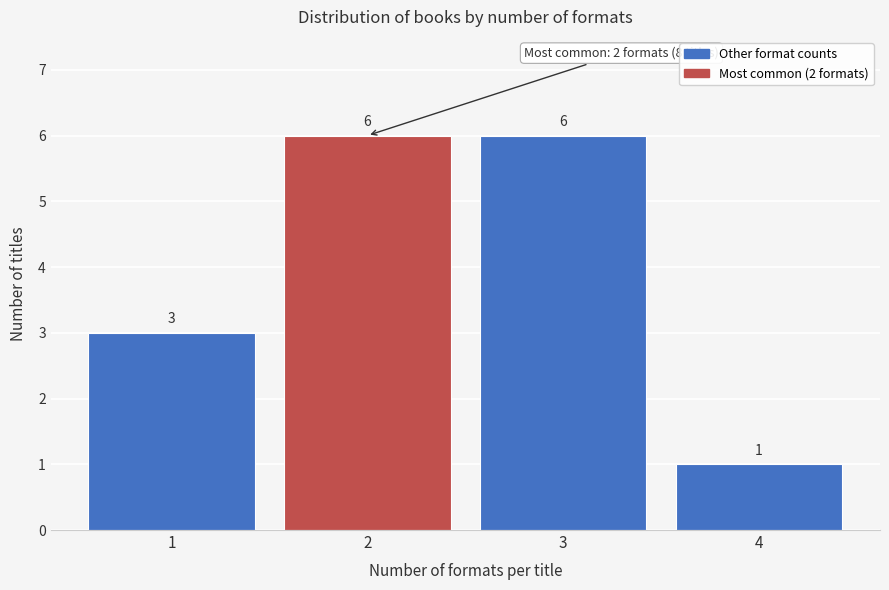

Reading left to right, list all the values displayed in this chart.

3	6	6	1